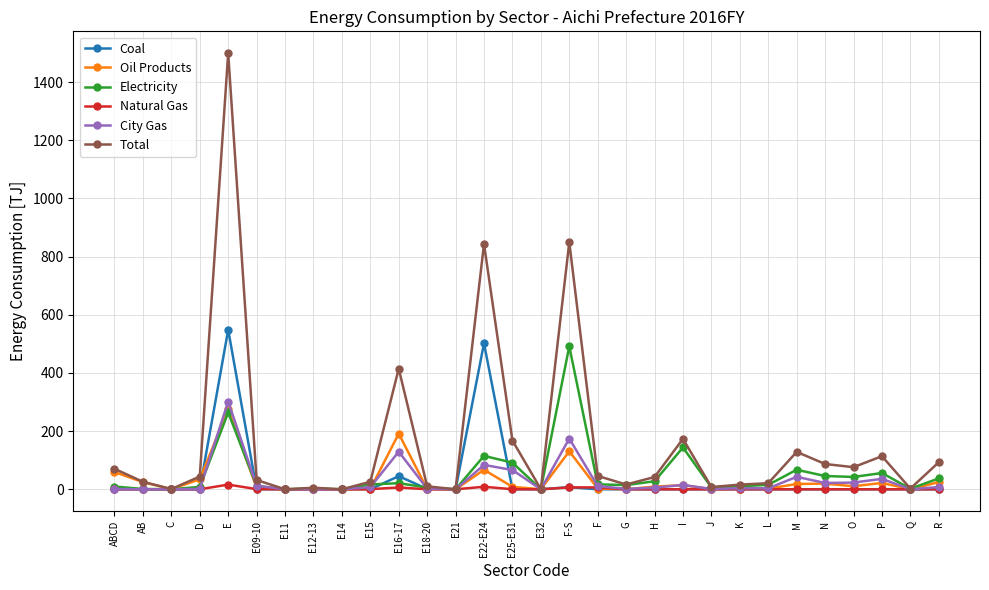

What value does the Oil Products series have at C?

0.5